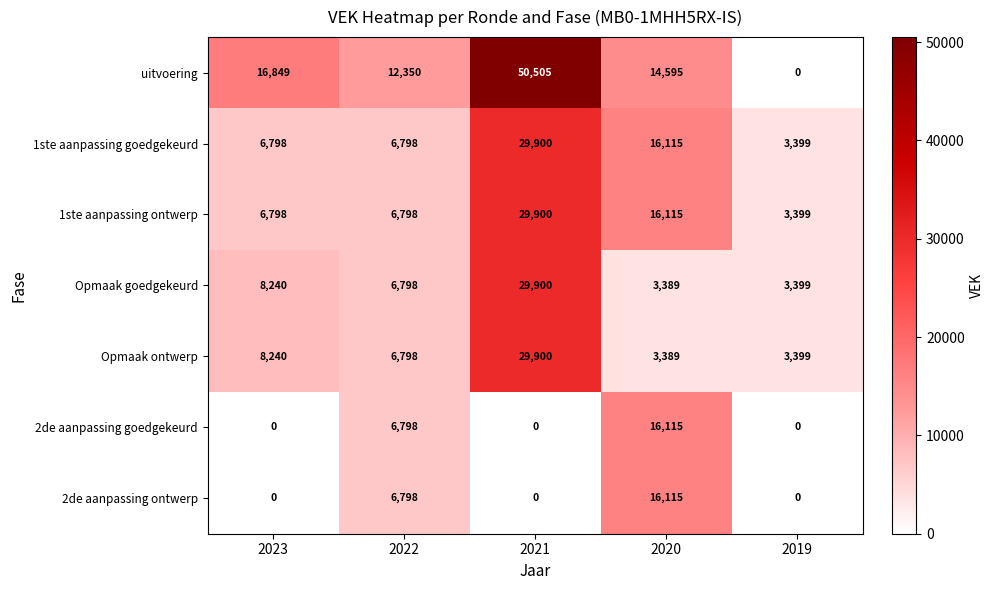

Which series has the widest spread of values?

uitvoering